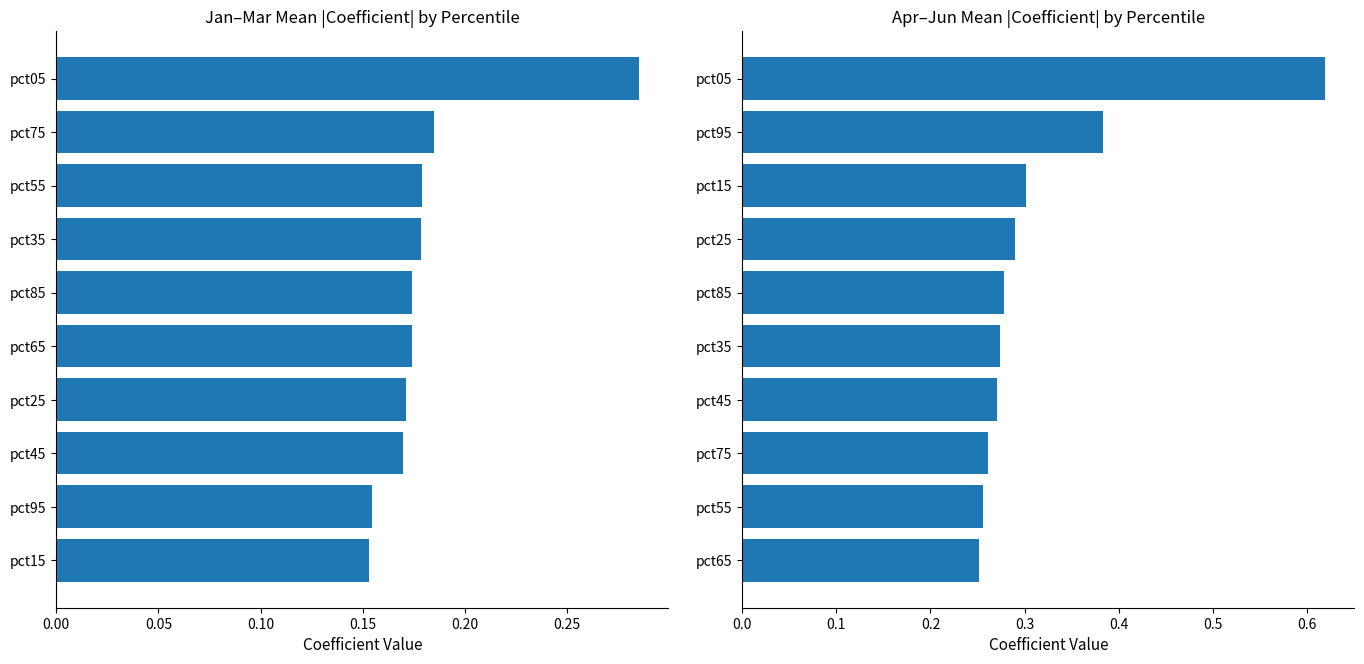

What is the sum of all Apr-Jun mean |value| values?

3.2